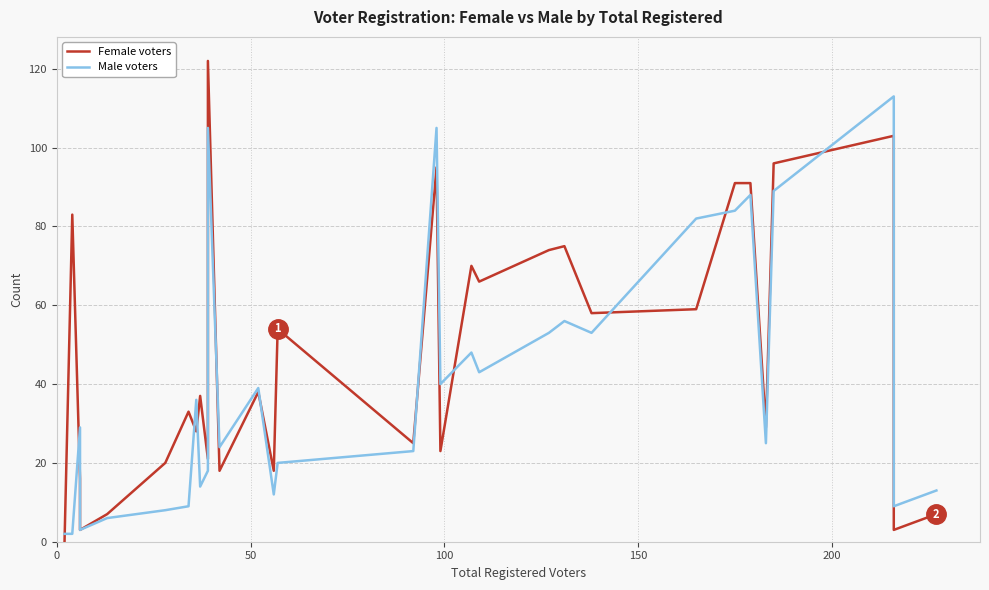

What is the greatest value displayed?

122